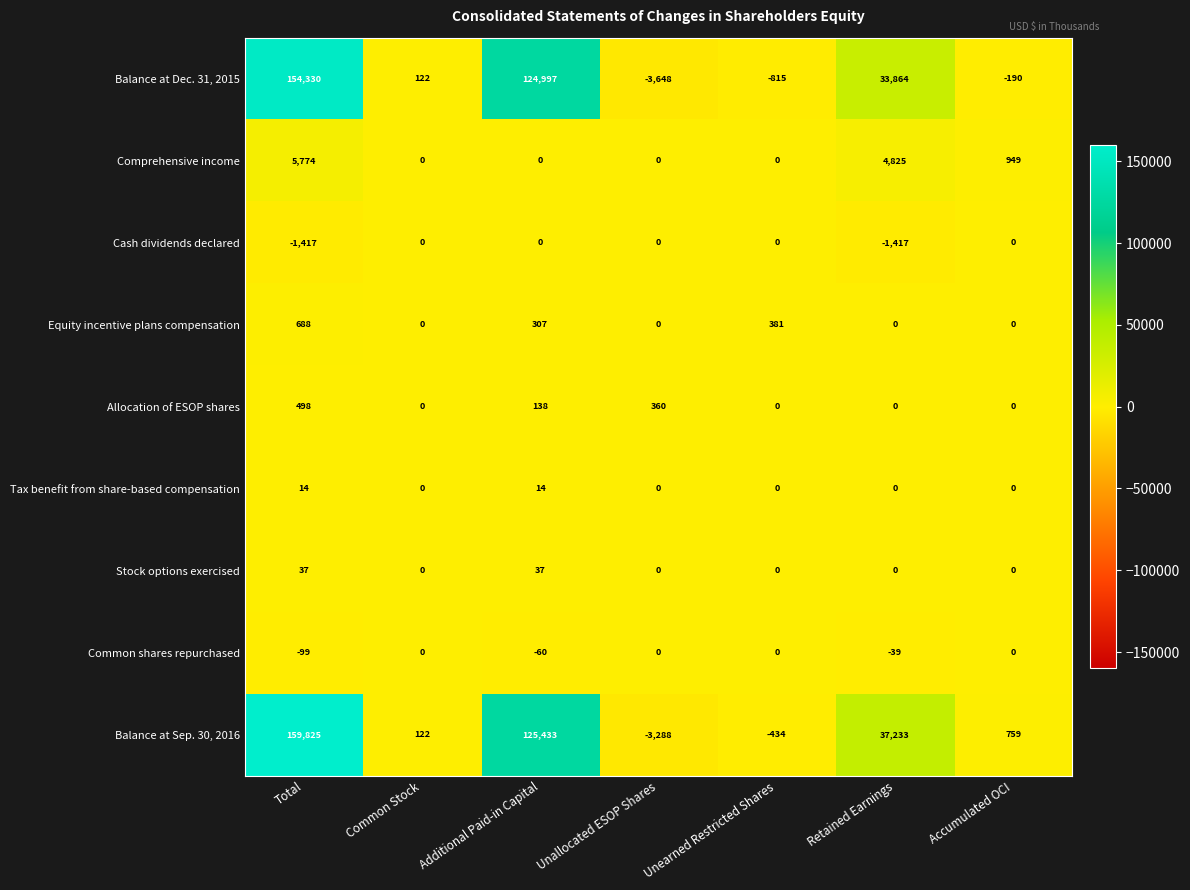

Which series has the widest spread of values?

Balance at Sep. 30, 2016